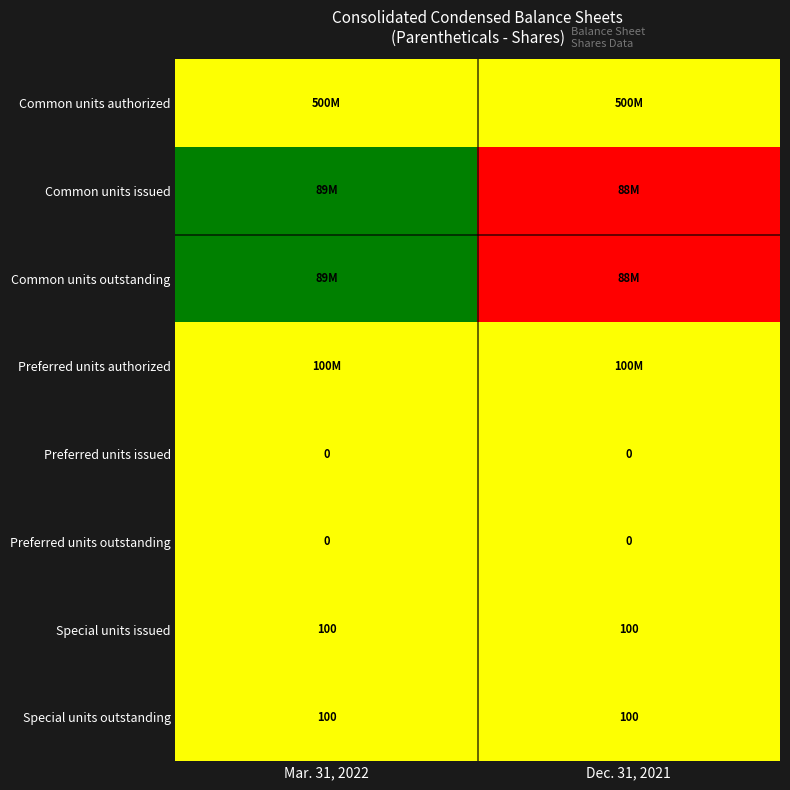

Is it true that Special units issued equals 144.9 at Dec. 31, 2021?

False